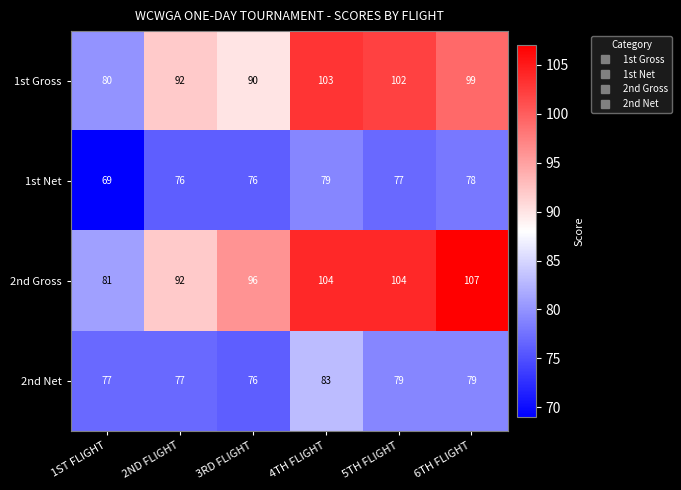

At which category is the sum across all series the highest?

4TH FLIGHT